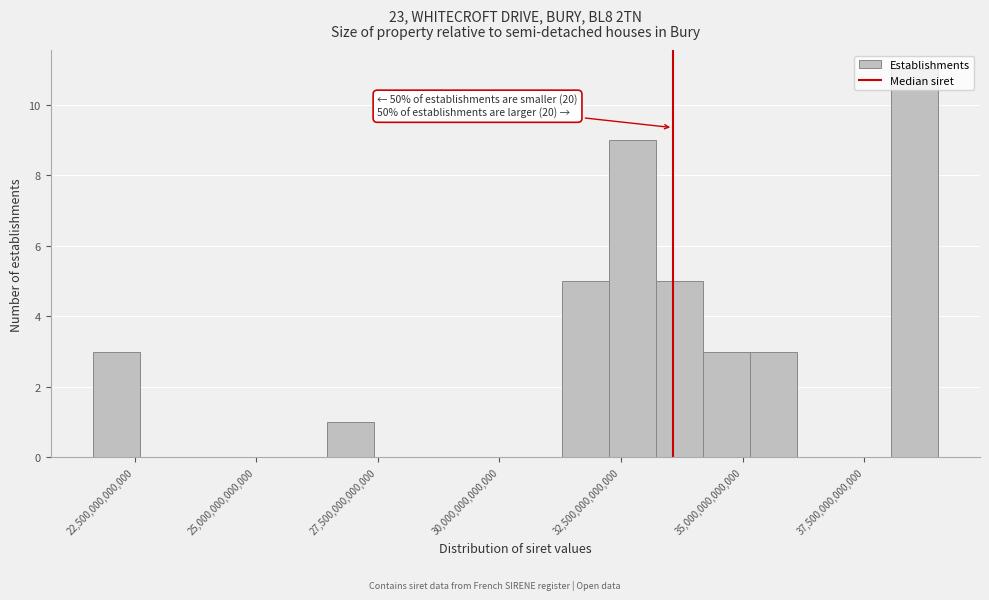

Around what value on the x-axis is the tallest bar? Give the approximate position of its centre, as read against the axis.

38500000000000